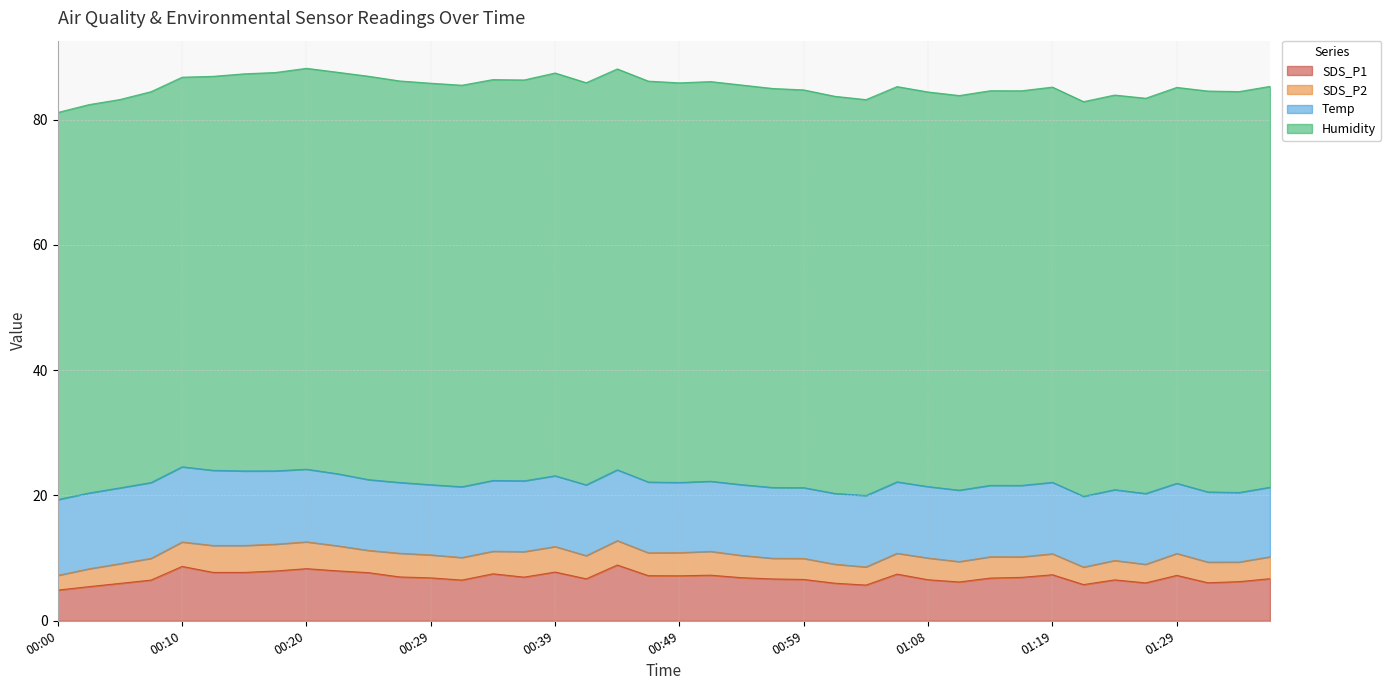

At which category does SDS_P2 reach its first local valley?

00:24